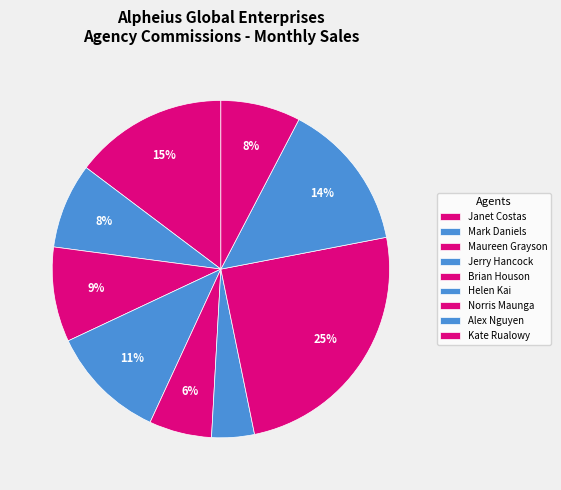

Is Kate Rualowy the majority of the pie?

No